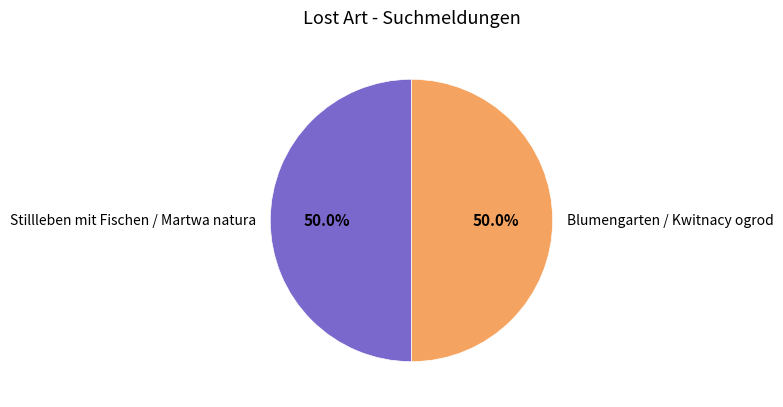

To the nearest percent, what is the average slice percentage?

50%